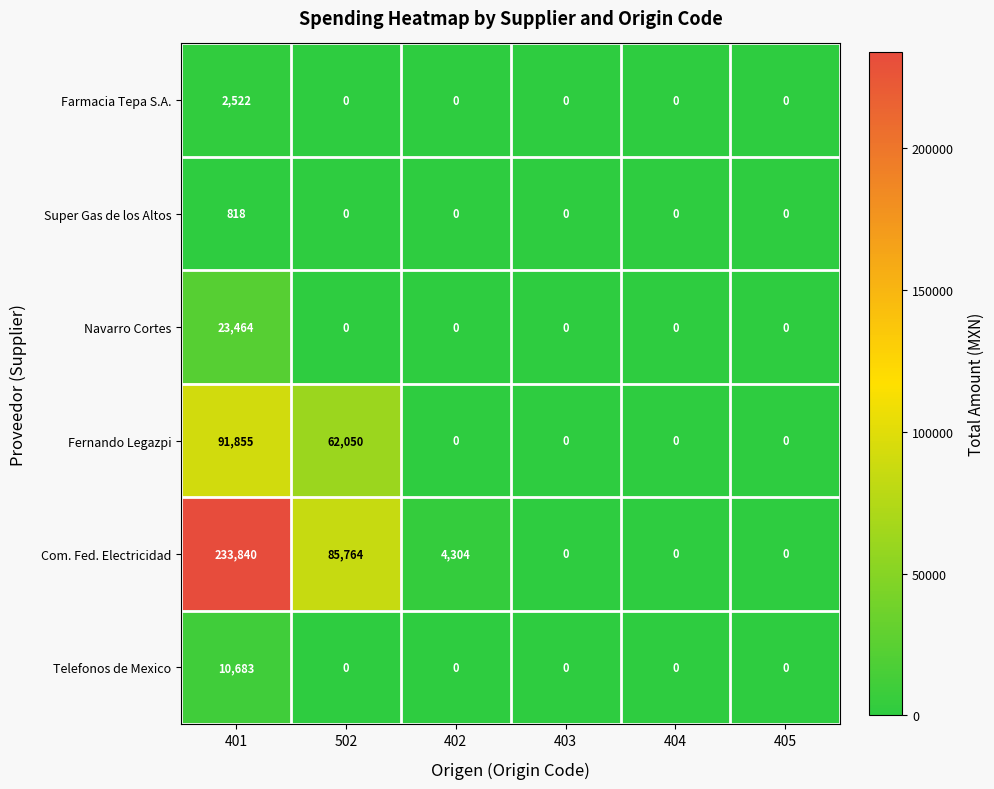

Rank the series by their maximum value, from highest to lowest.

Com. Fed. Electricidad, Fernando Legazpi, Navarro Cortes, Telefonos de Mexico, Farmacia Tepa S.A., Super Gas de los Altos